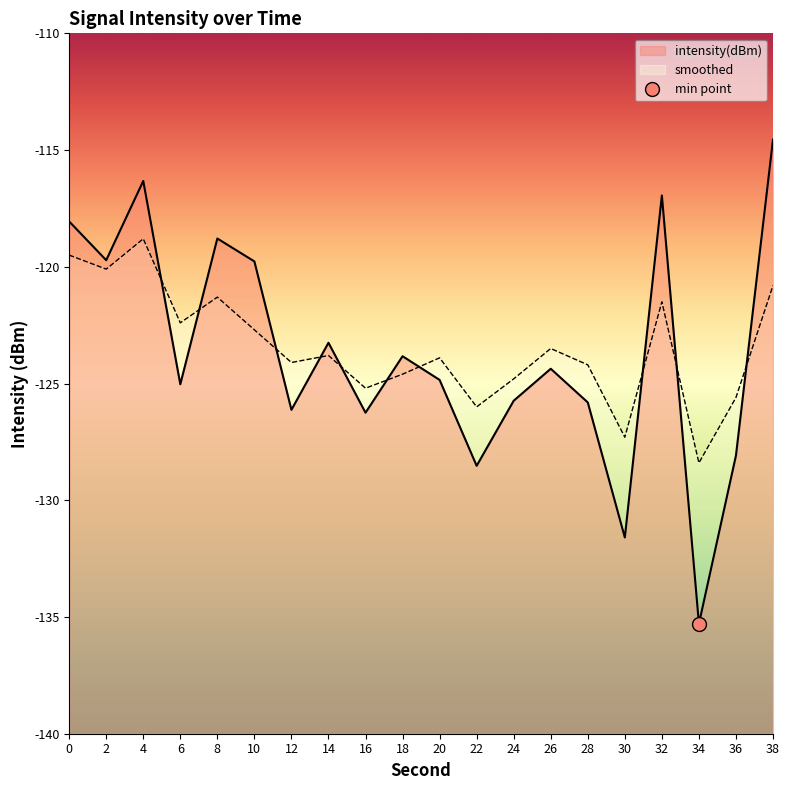

Rank the series at 34 from highest to lowest value.

smoothed, intensity(dBm)